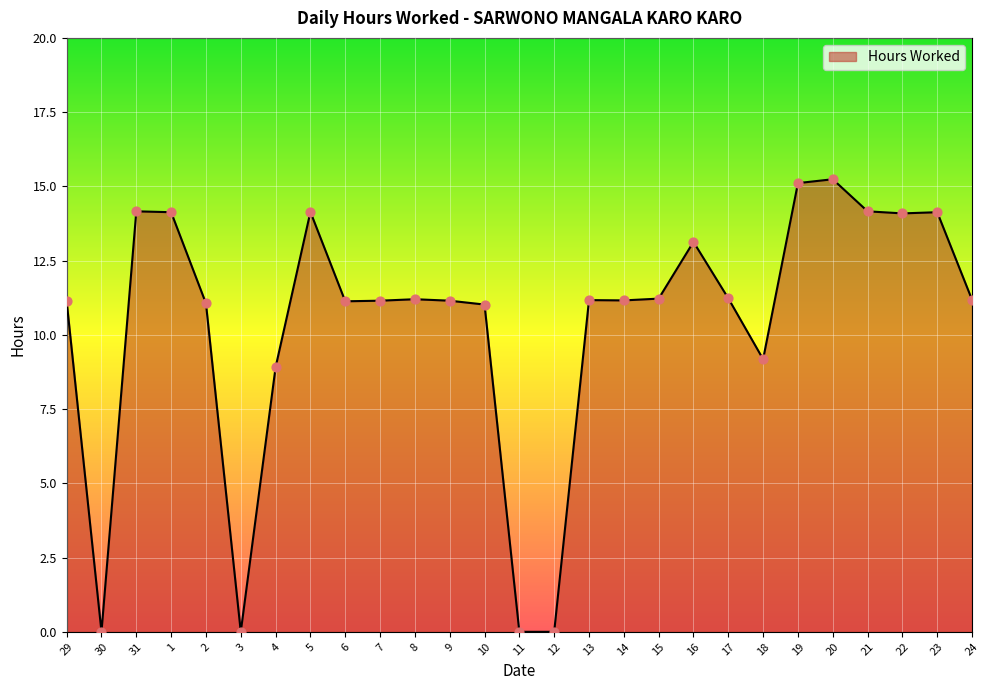

Between 13 and 18, which is larger?

13